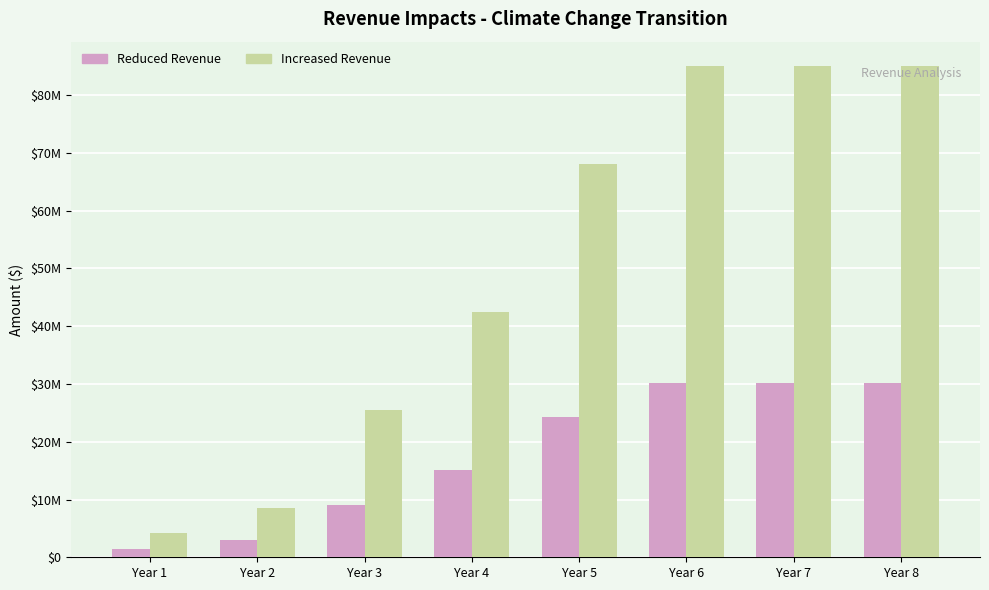

Does the chart contain stacked bars?

No